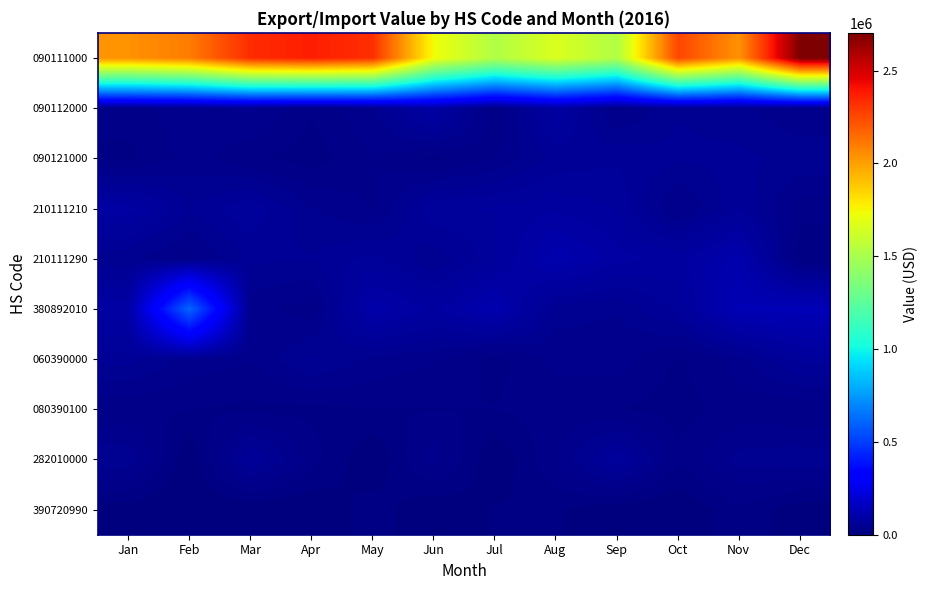

Reading left to right, list all the values displayed in this chart.

090111000: Jan=2036844	Feb=2102347	Mar=2332358	Apr=2370711	May=2321197	Jun=1731344	Jul=1525854	Aug=1661954	Sep=1527689	Oct=2257706	Nov=2035766	Dec=2703296
090112000: Jan=27016	Feb=38051	Mar=44512	Apr=22205	May=41037	Jun=93097	Jul=20782	Aug=85309	Sep=27516	Oct=52130	Nov=46229	Dec=31247
090121000: Jan=17502	Feb=36452	Mar=22709	Apr=14938	May=32162	Jun=17623	Jul=31526	Aug=56094	Sep=61223	Oct=55231	Nov=55266	Dec=50190
210111210: Jan=89771	Feb=53801	Mar=72692	Apr=42412	May=30416	Jun=72432	Jul=74636	Aug=82872	Sep=72748	Oct=28500	Nov=62166	Dec=25505
210111290: Jan=45067	Feb=27438	Mar=55122	Apr=53797	May=66905	Jun=44610	Jul=69852	Aug=113611	Sep=88649	Oct=80674	Nov=112419	Dec=12428
380892010: Jan=91425	Feb=611088	Mar=36567	Apr=25169	May=102957	Jun=81099	Jul=114493	Aug=47418	Sep=42907	Oct=66757	Nov=128925	Dec=133300
060390000: Jan=58003	Feb=38132	Mar=32429	Apr=54256	May=39793	Jun=33391	Jul=16855	Aug=35065	Sep=36601	Oct=19153	Nov=36948	Dec=68399
080390100: Jan=21908	Feb=21448	Mar=18514	Apr=18072	May=20730	Jun=20685	Jul=21532	Aug=24822	Sep=21108	Oct=16720	Nov=24690	Dec=21906
282010000: Jan=51572	Feb=0	Mar=65523	Apr=26155	May=0	Jun=38384	Jul=0	Aug=31653	Sep=72443	Oct=23034	Nov=46344	Dec=49862
390720990: Jan=3506	Feb=0	Mar=0	Apr=0	May=16945	Jun=0	Jul=11773	Aug=11730	Sep=2649	Oct=0	Nov=19173	Dec=2997